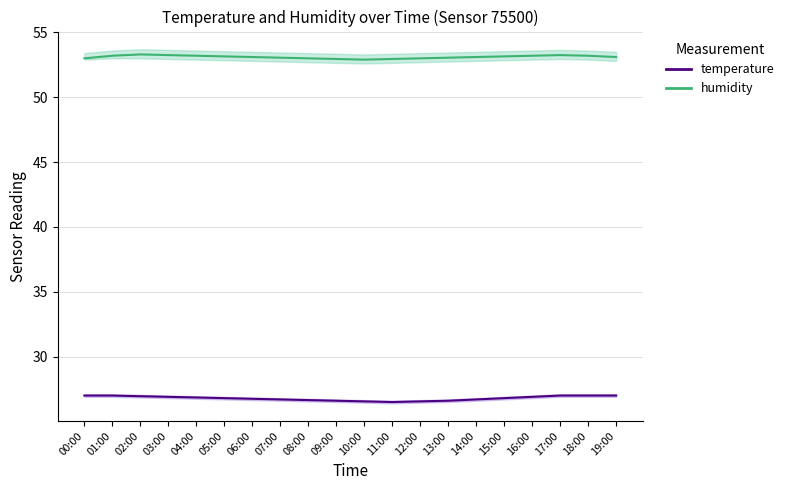

List the labels in order of humidity value, largest first.

02:00, 03:00, 17:00, 01:00, 04:00, 16:00, 18:00, 05:00, 15:00, 06:00, 14:00, 19:00, 07:00, 13:00, 00:00, 08:00, 12:00, 09:00, 11:00, 10:00